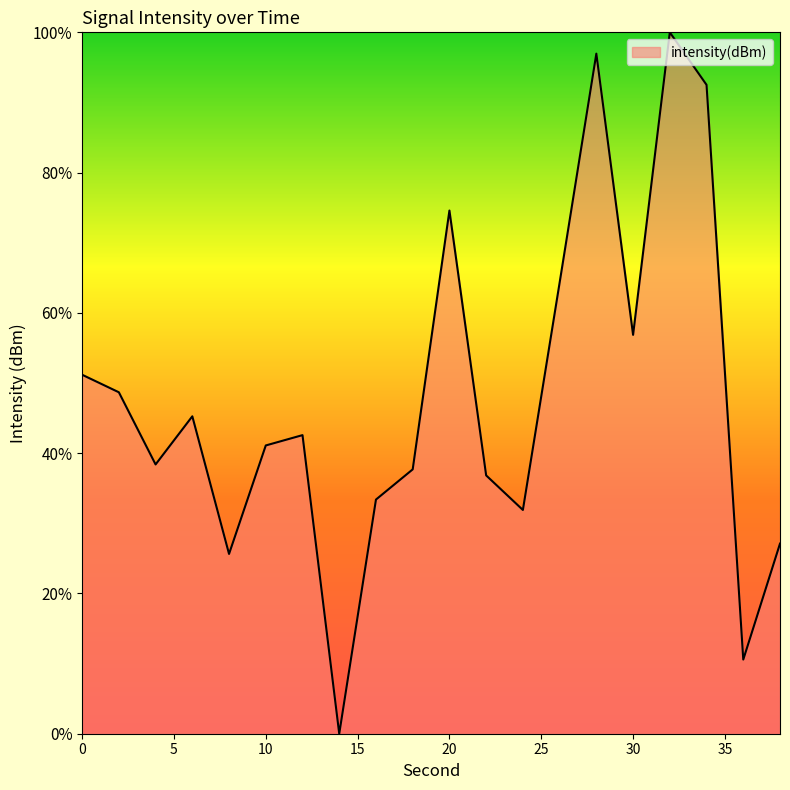

Does the chart display data point markers on the line(s)?

No